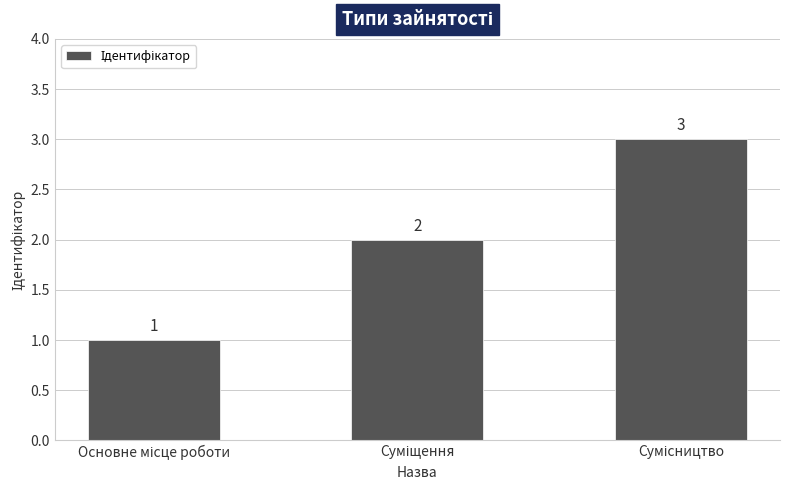

What is the maximum value shown in the chart?

3